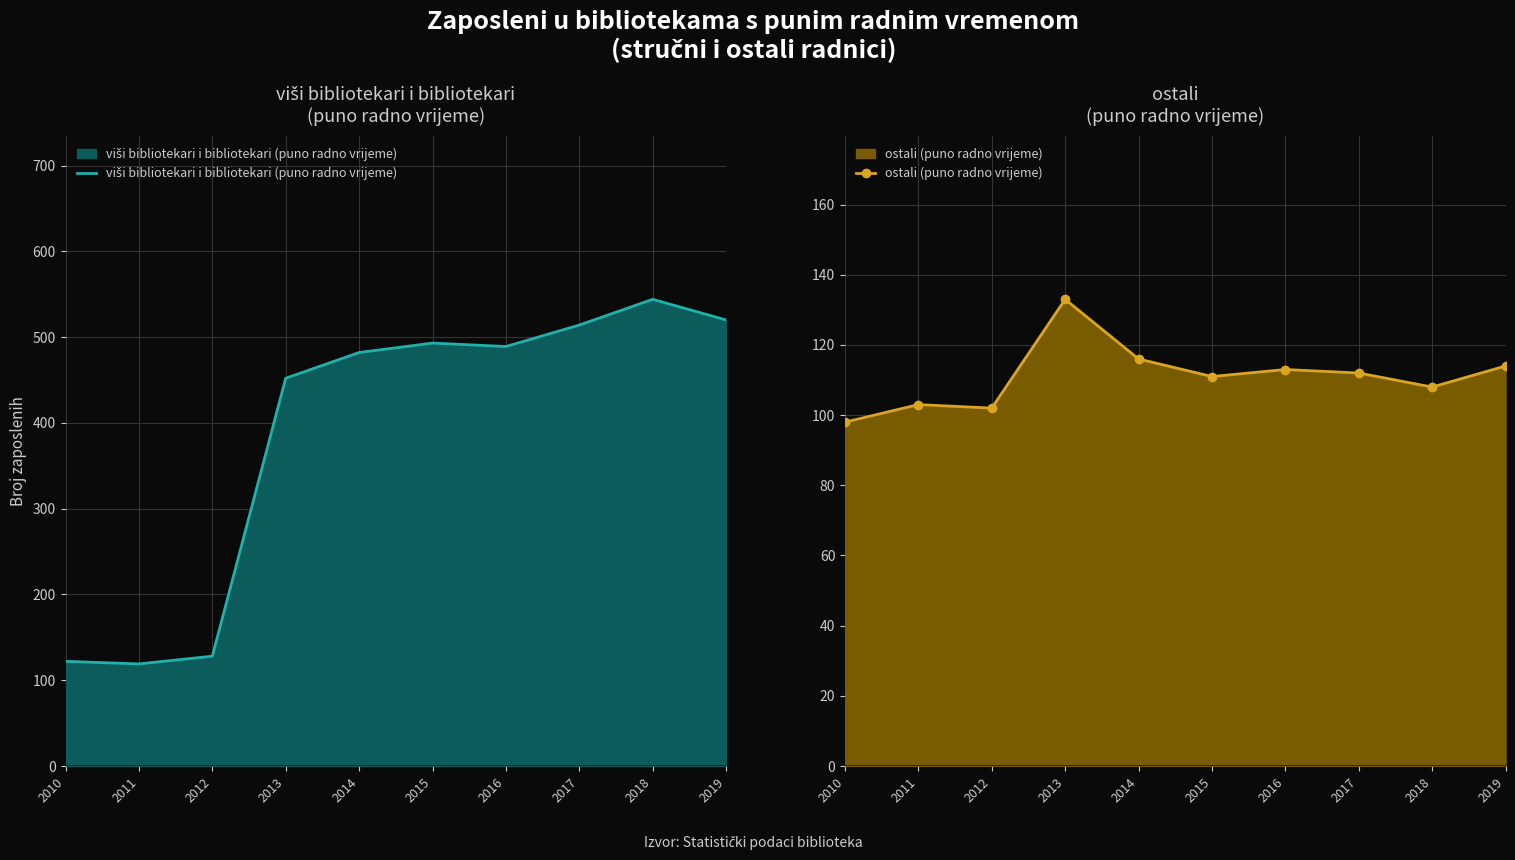

What are all the series names shown in the legend?

viši bibliotekari i bibliotekari (puno radno vrijeme), ostali (puno radno vrijeme)